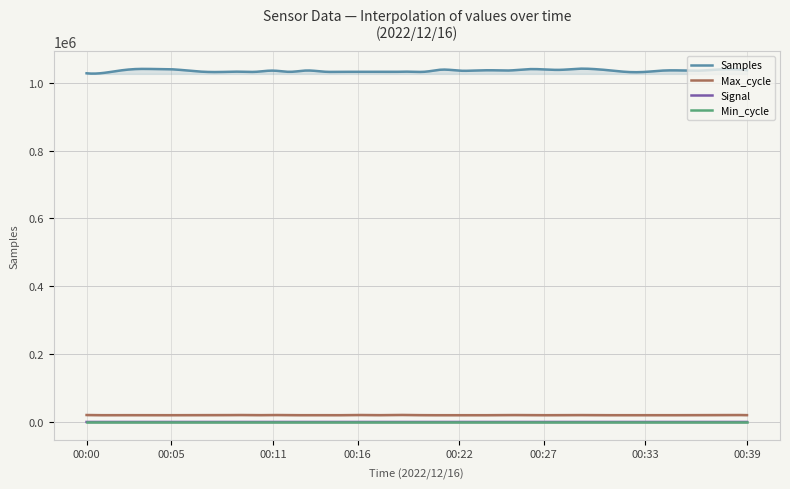

What is the sum of the Signal values at 00:08 and 00:26?

-154